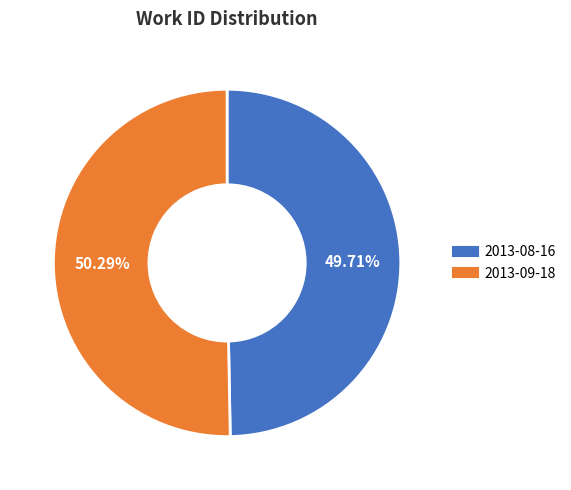

Is there a majority slice in this chart?

Yes